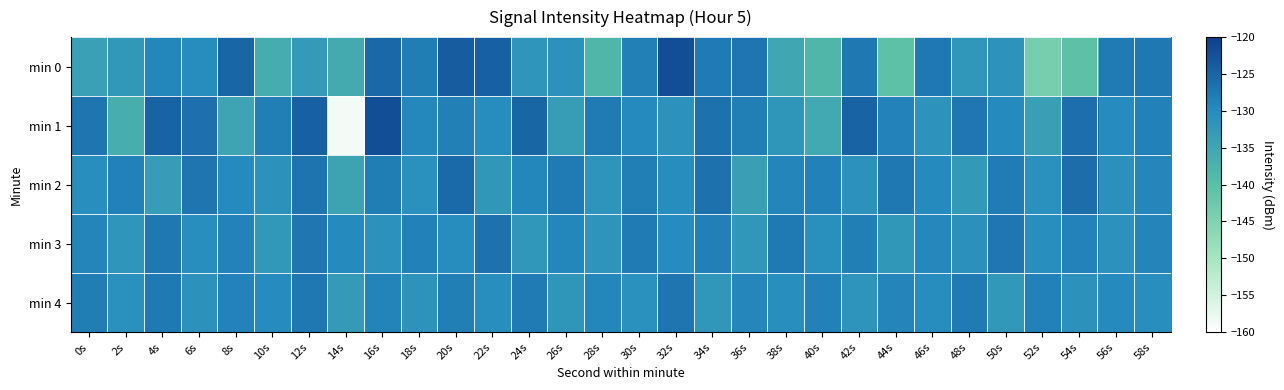

Which series has the largest total across all categories?

min 2